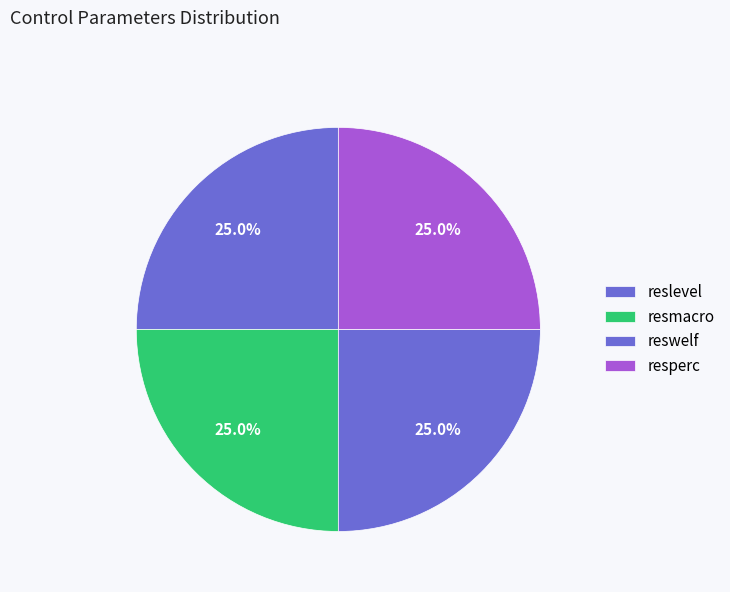

How many slices are in this pie chart?

4